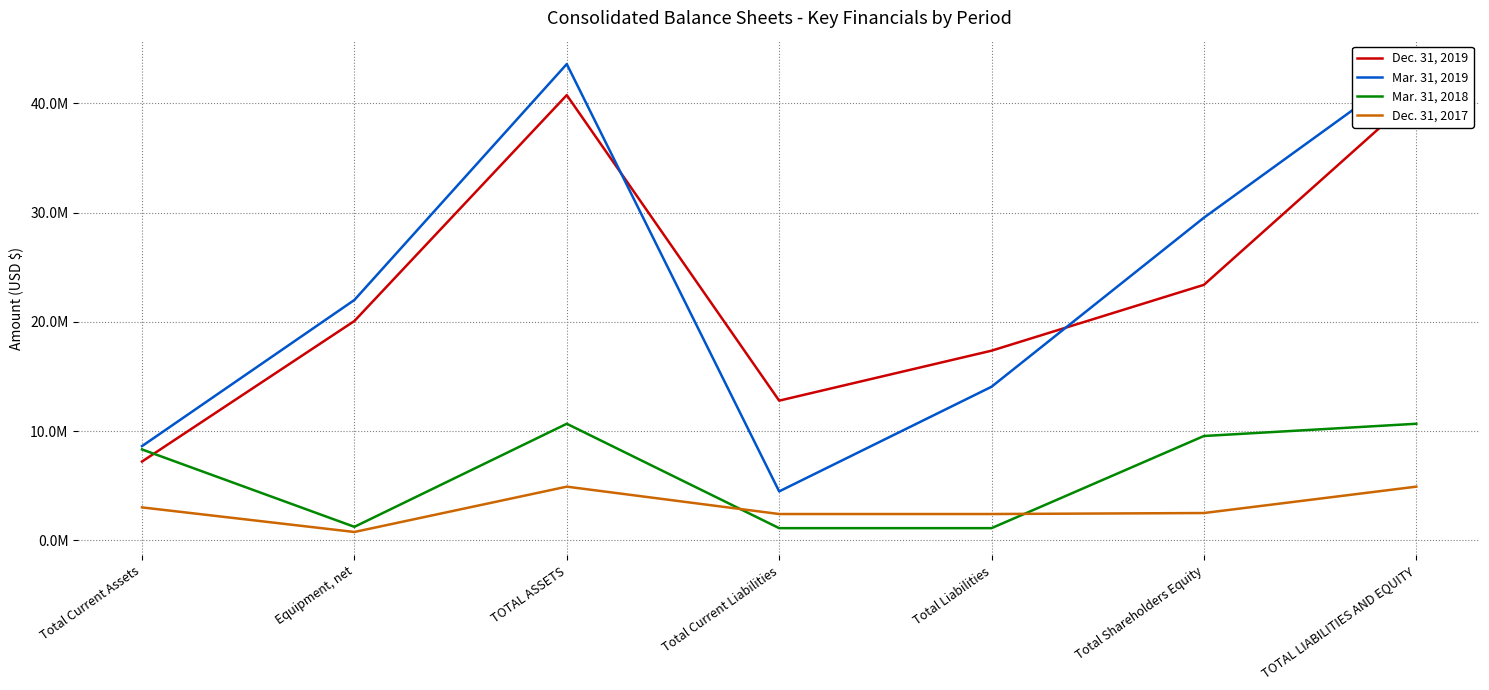

Is the value of Dec. 31, 2017 at Total Liabilities greater than the value of Mar. 31, 2018 at Total Current Assets?

No